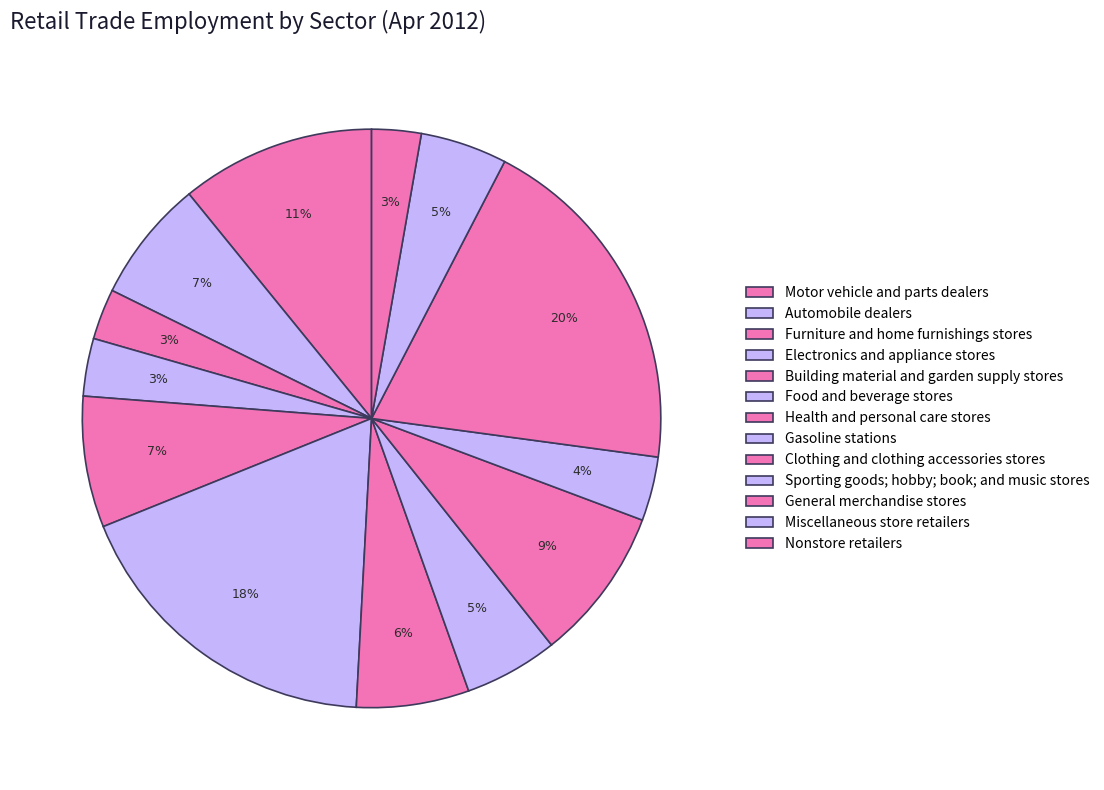

To the nearest percent, what is the difference between the Building material and garden supply stores and Health and personal care stores slice percentages?

1%